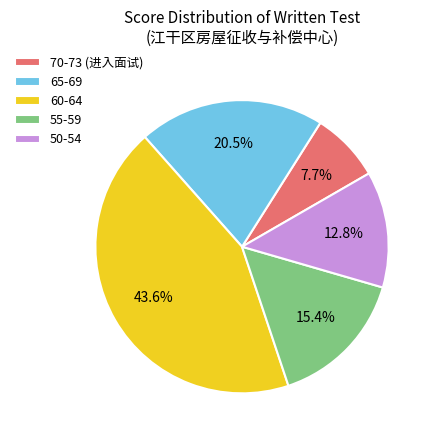

Does any single category account for the majority?

No